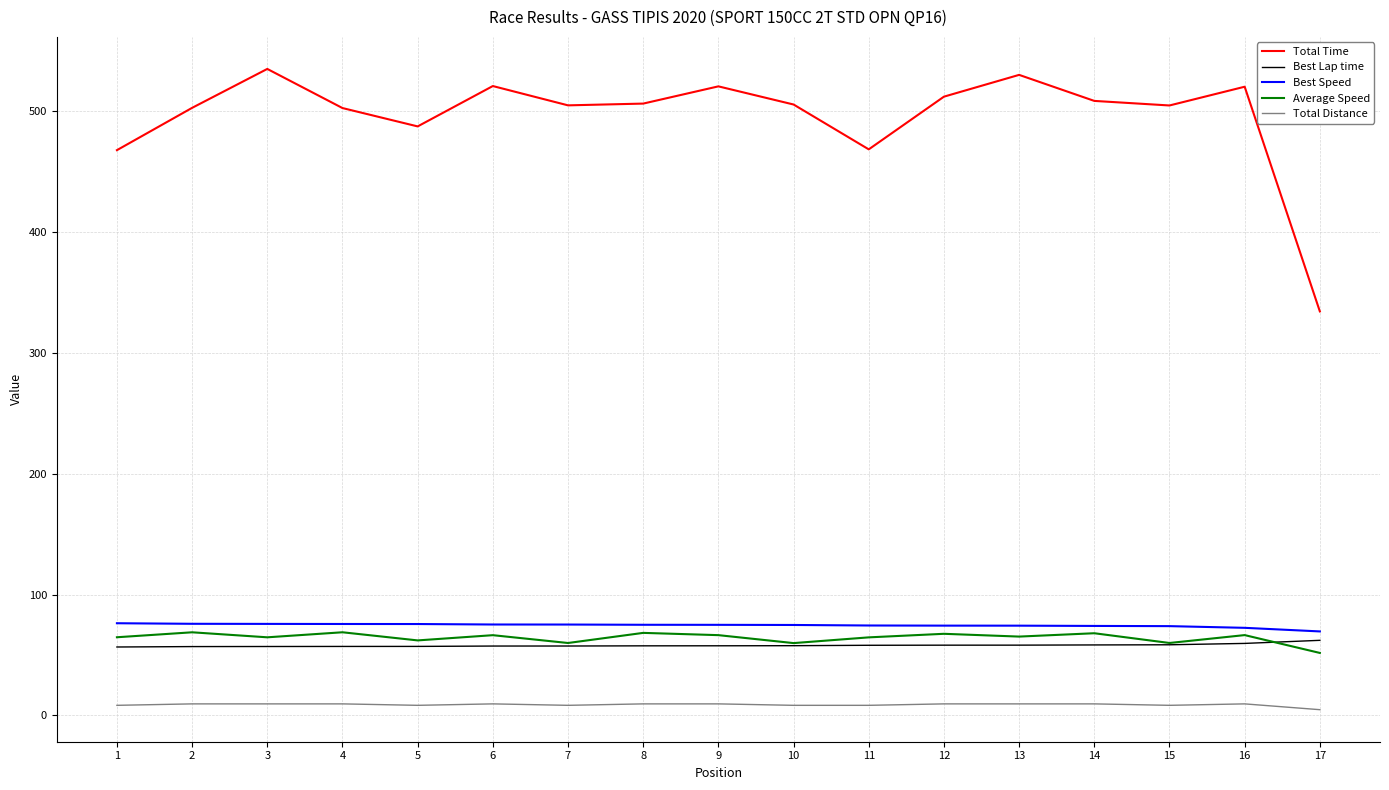

True or false: Total Time and Average Speed cross at least once.

False